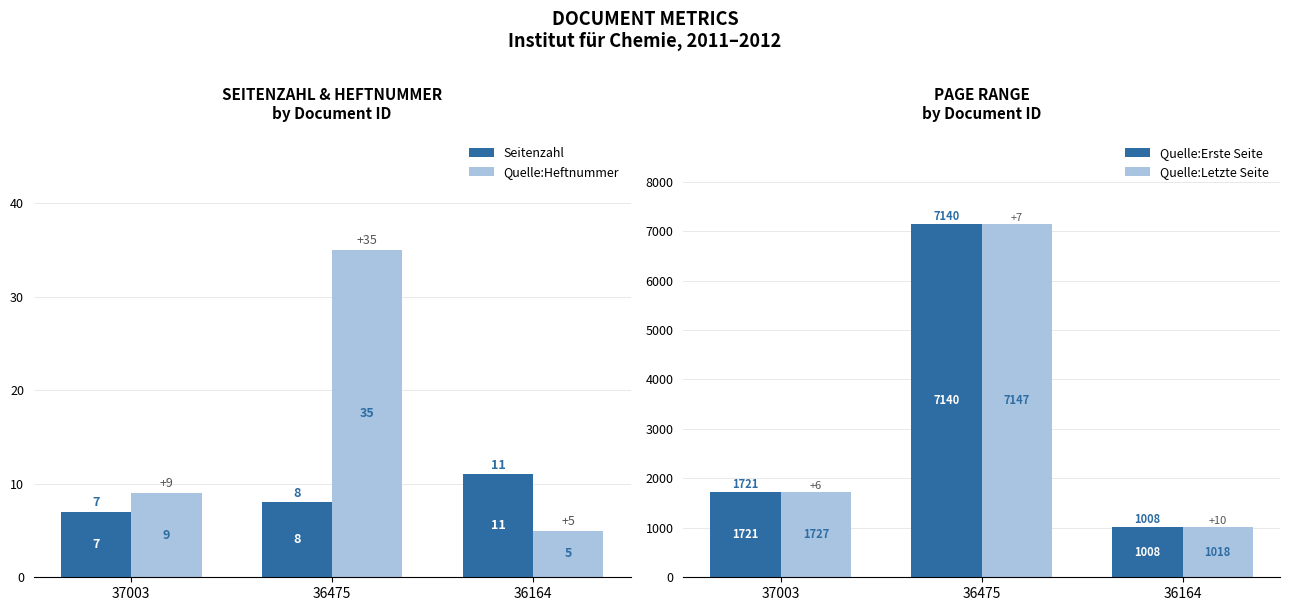

Count the Quelle:Letzte Seite values in the range 1018 to 7147.

3